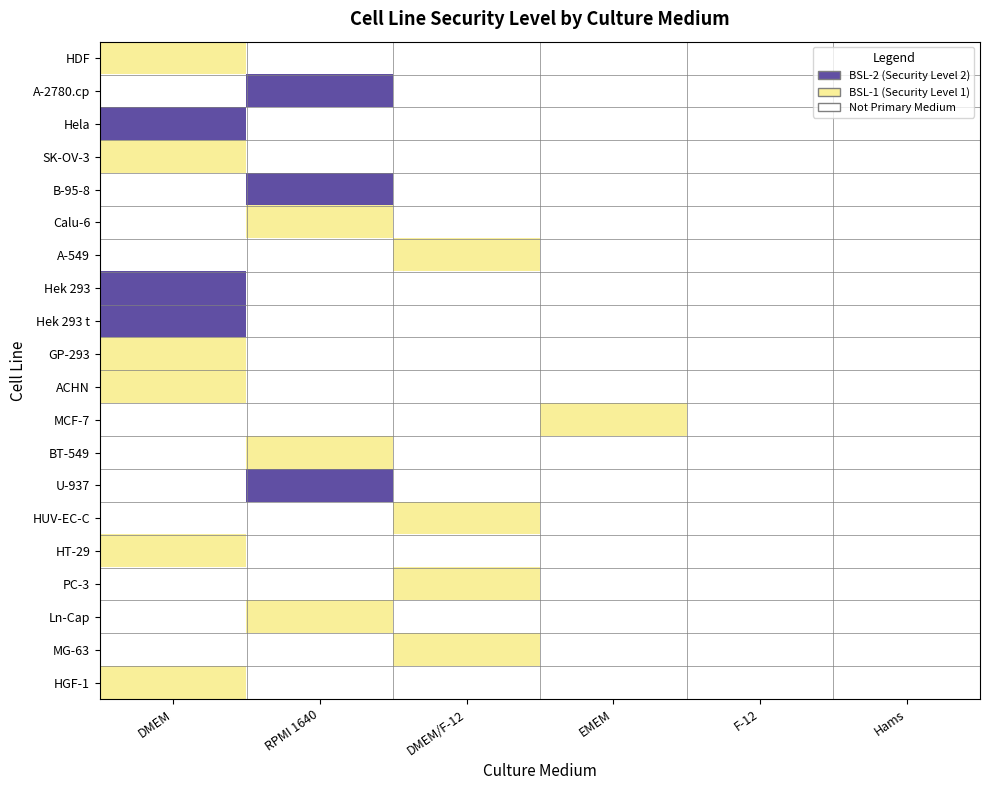

At which label does EMEM reach its minimum?

HDF